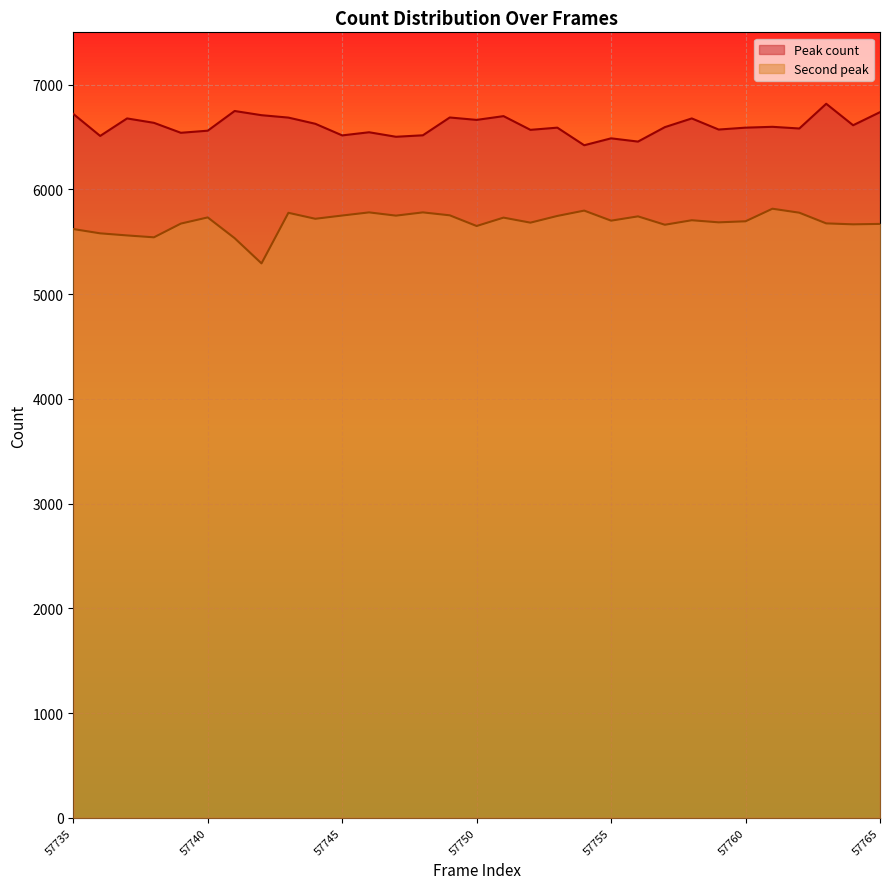

What is the spread (max minus min) of values at 57751?

969